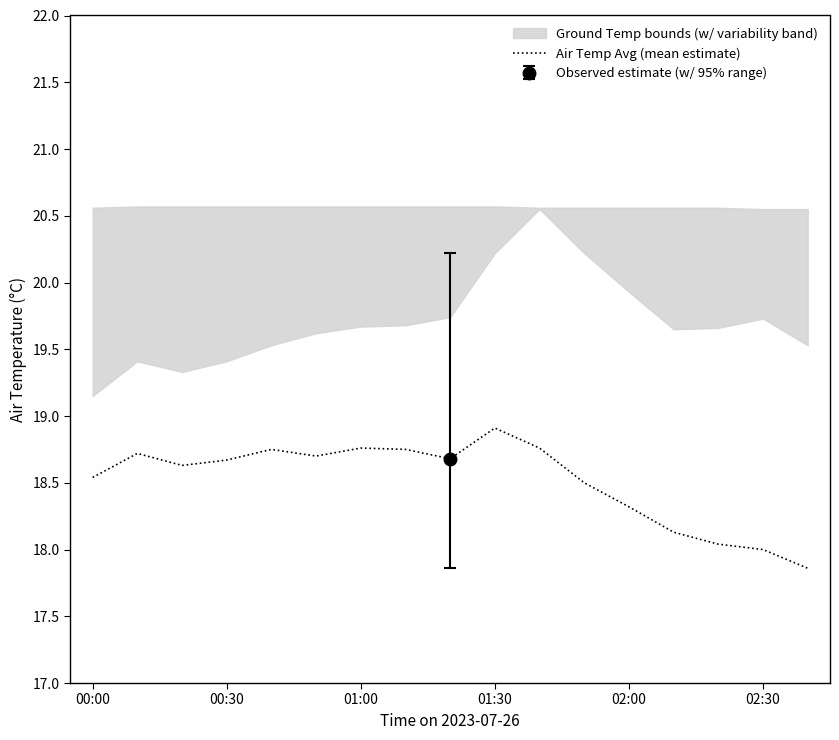

What is the sum of all values?

314.7